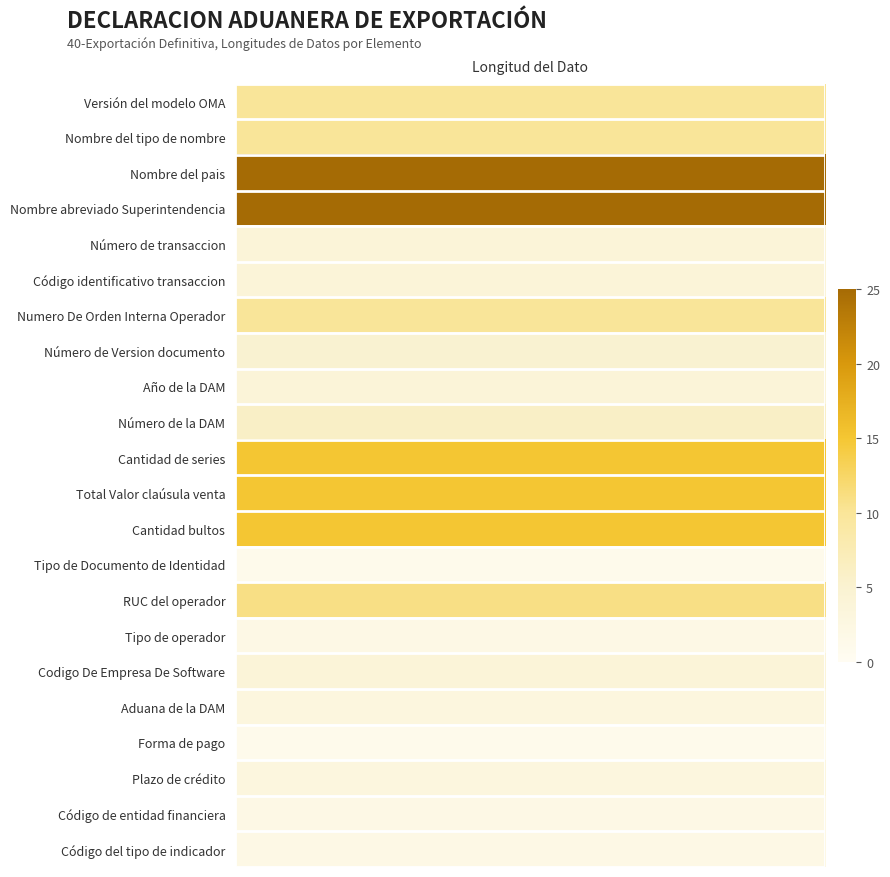

Rank the categories by value from lowest to highest.

Tipo de Documento de Identidad, Forma de pago, Tipo de operador, Código de entidad financiera, Código del tipo de indicador, Aduana de la DAM, Plazo de crédito, Número de transaccion, Código identificativo transaccion, Año de la DAM, Codigo De Empresa De Software, Número de Version documento, Número de la DAM, Versión del modelo OMA, Nombre del tipo de nombre, Numero De Orden Interna Operador, RUC del operador, Cantidad de series, Total Valor claúsula venta, Cantidad bultos, Nombre del pais, Nombre abreviado Superintendencia